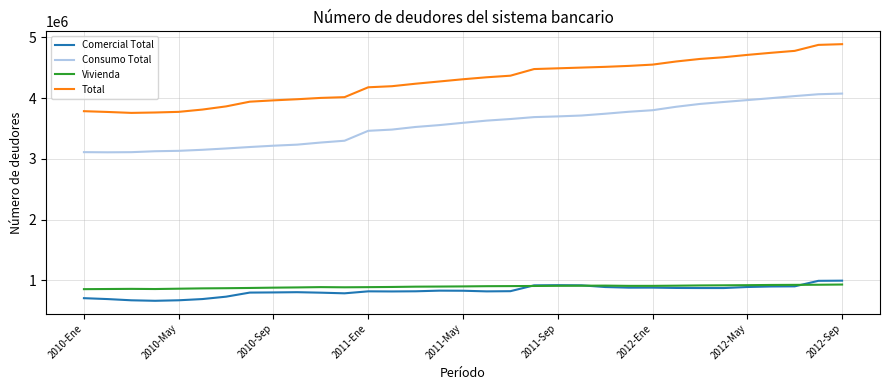

Which series has the largest range (max minus min)?

Total